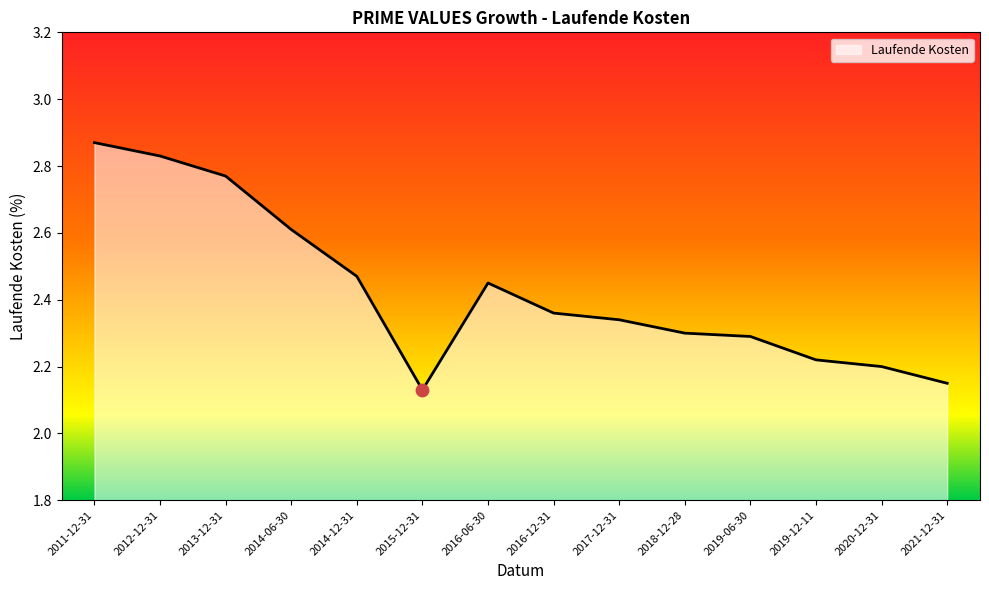

What is the change in value from 2014-06-30 to 2014-12-31?

-0.1